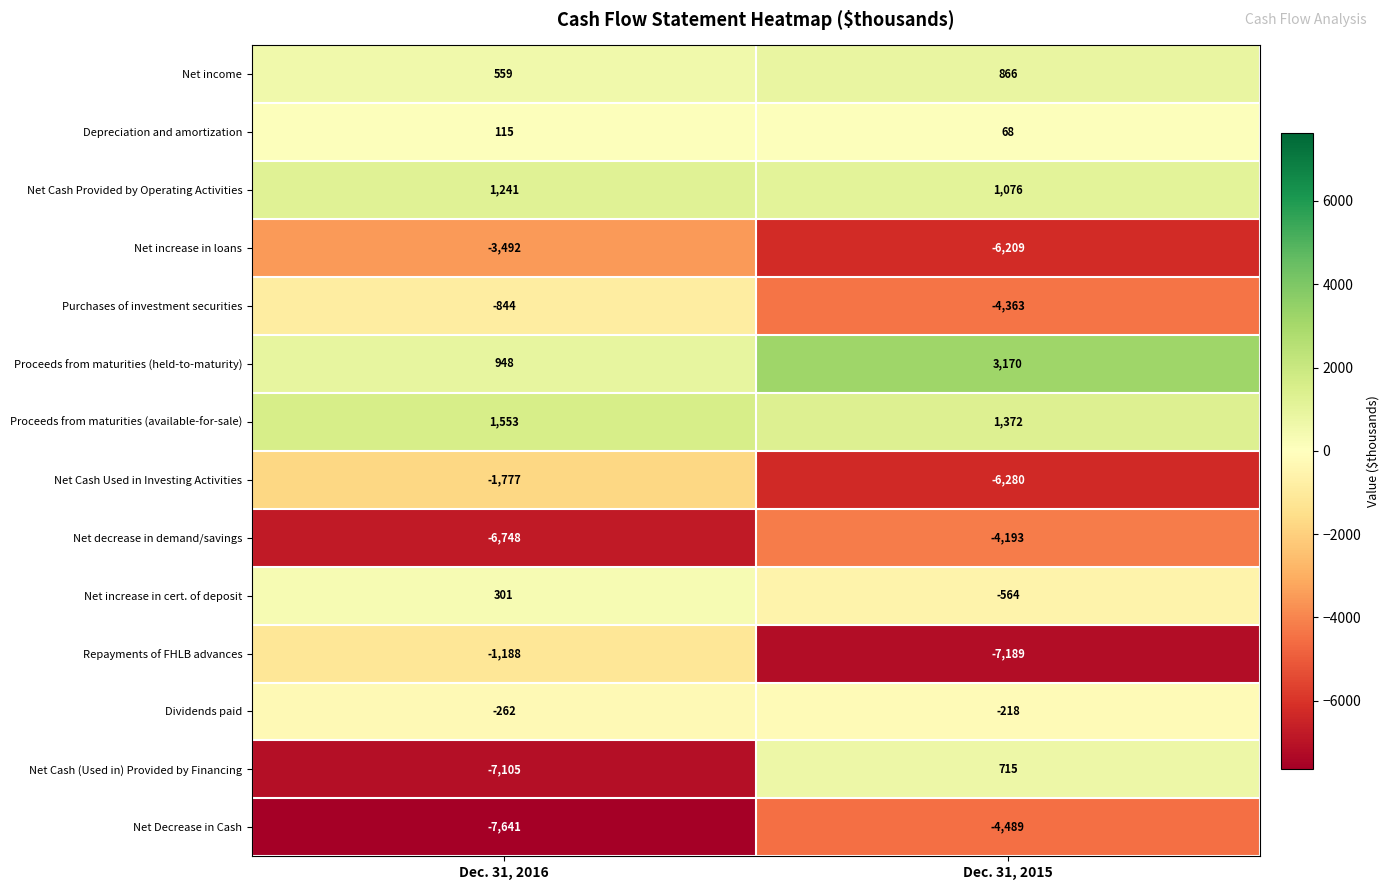

True or false: Proceeds from maturities (held-to-maturity) has a value of 572 at Dec. 31, 2016.

False